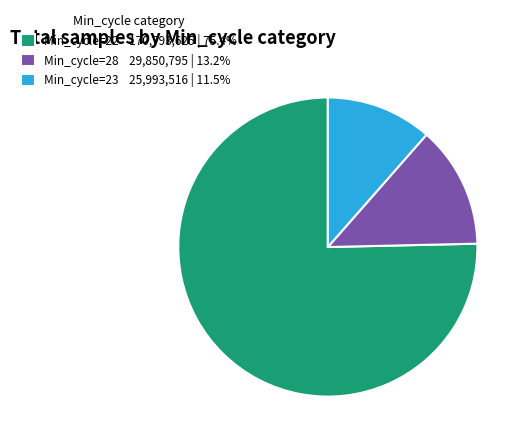

Do Min_cycle=22 170,793,625 | 75.4% and Min_cycle=28 29,850,795 | 13.2% together represent more than half of the pie?

Yes